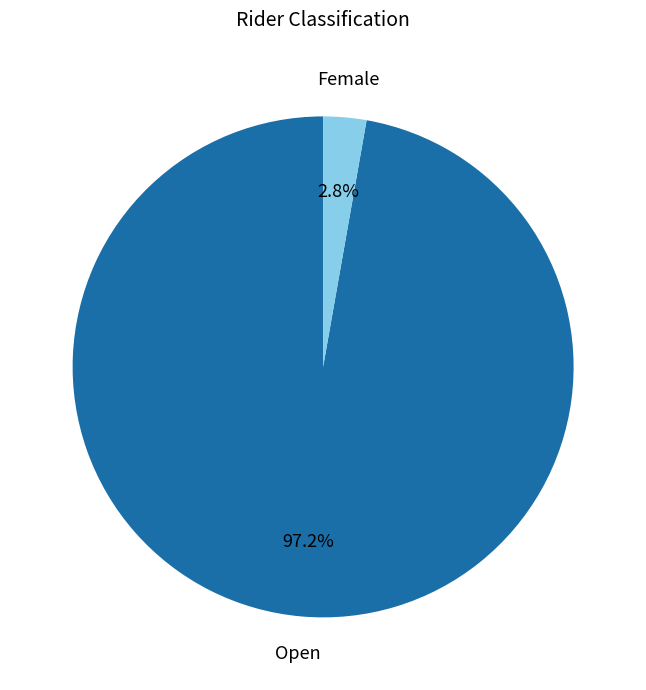

What is the majority slice?

Open